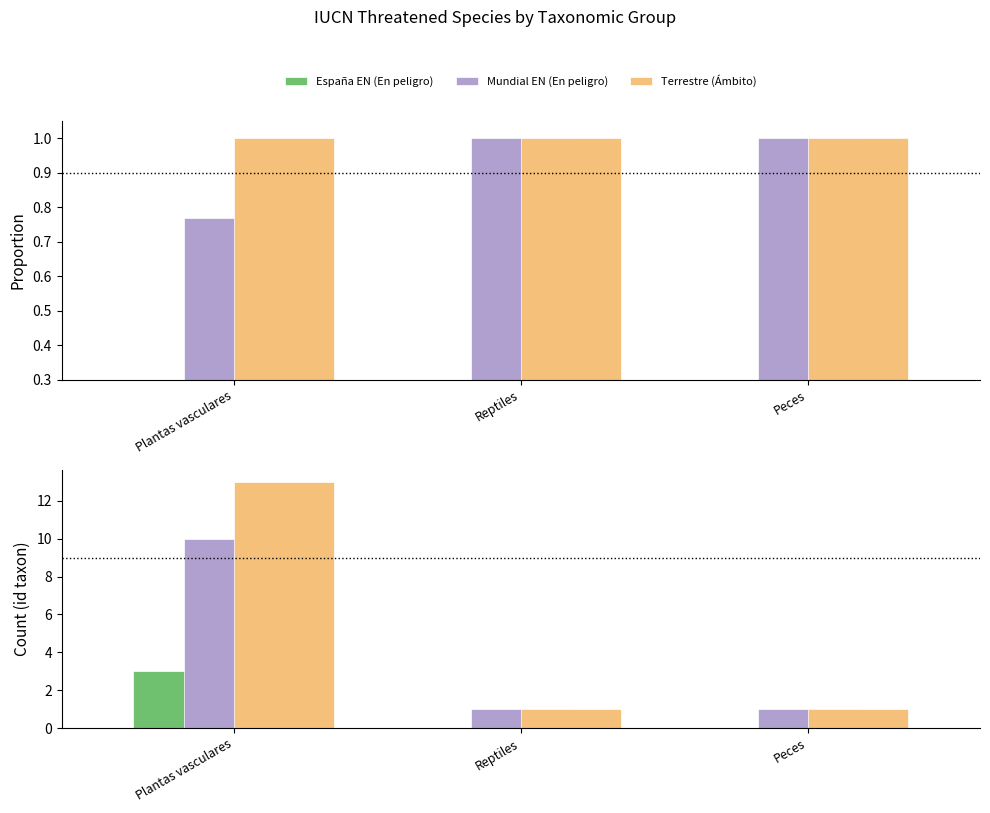

Which category has the lowest value in the Total species series?

Reptiles